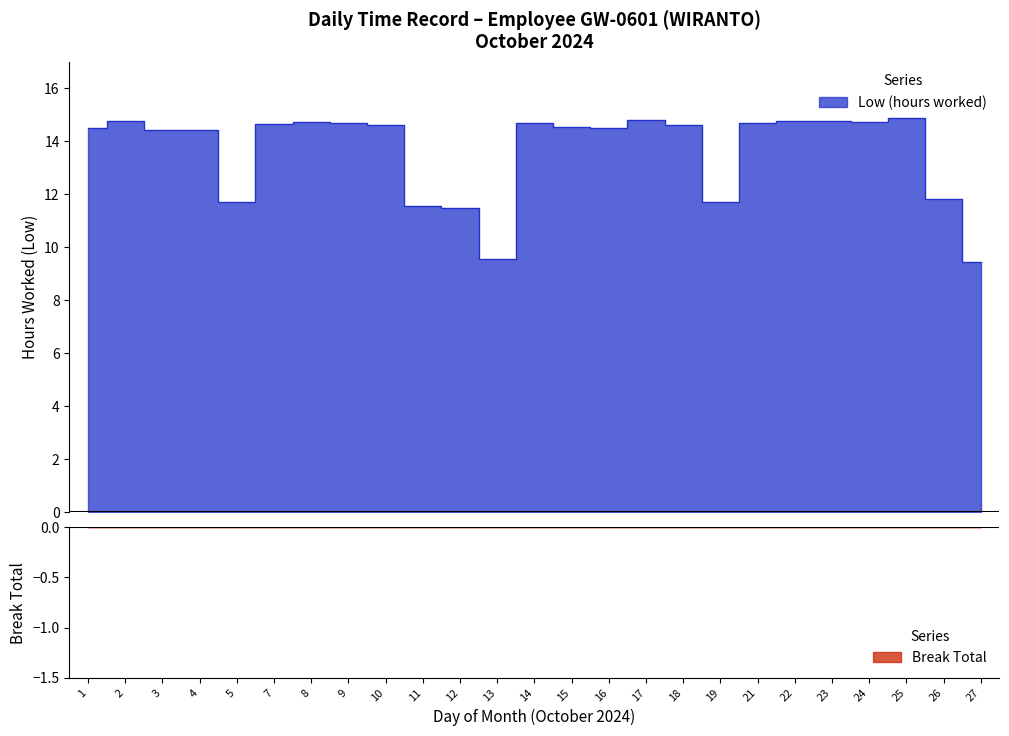

Count the number of values greater than 14.

18